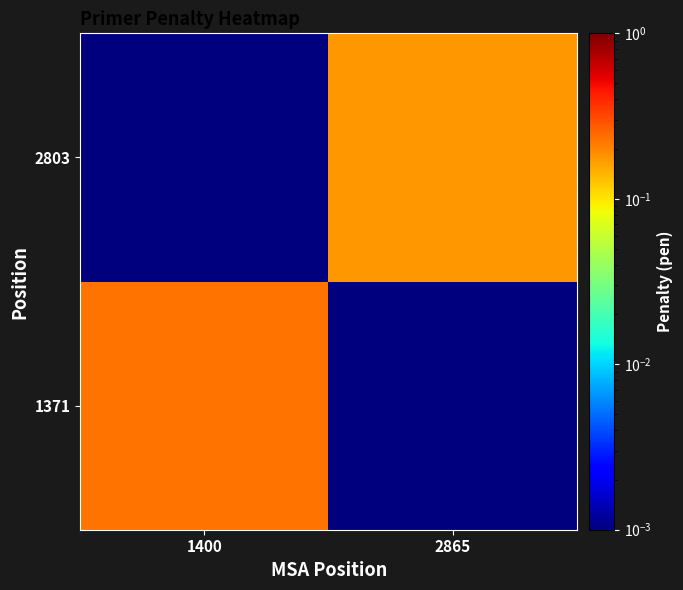

Reading right to left, list all the values displayed in this chart.

1371: 2865=0.0	1400=0.2
2803: 2865=0.2	1400=0.0